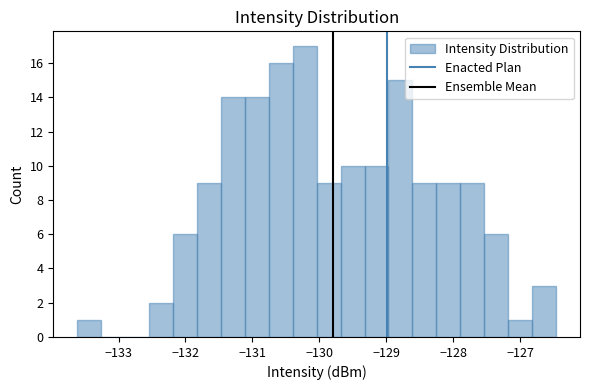

Read against the x-axis, roughly where is the centre of the tallest bar?

-130.2